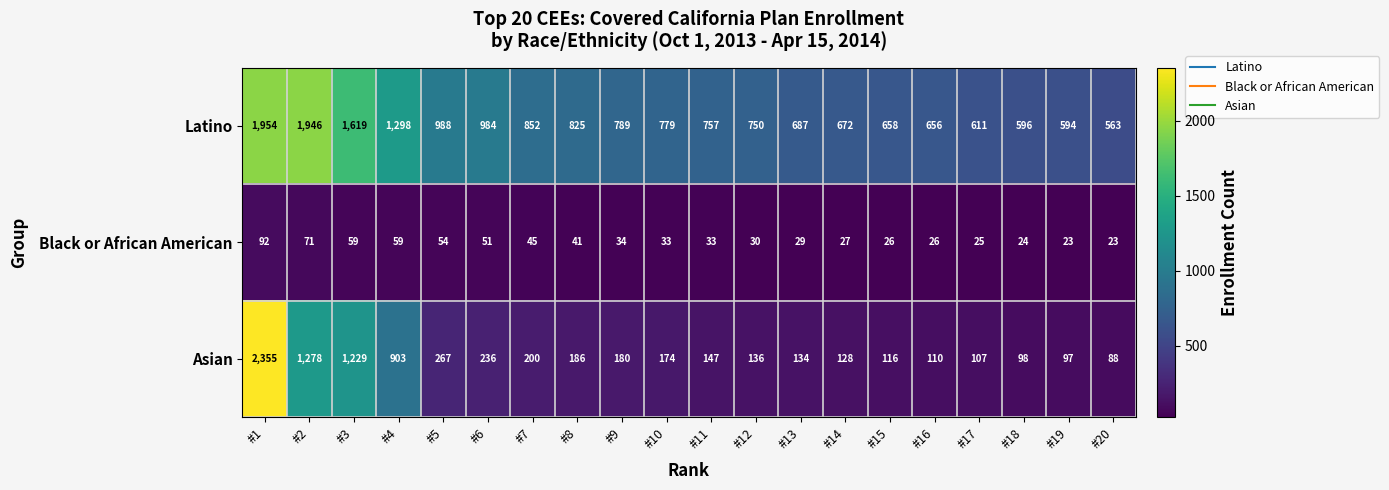

Where does the Asian series first go above 174?

#1